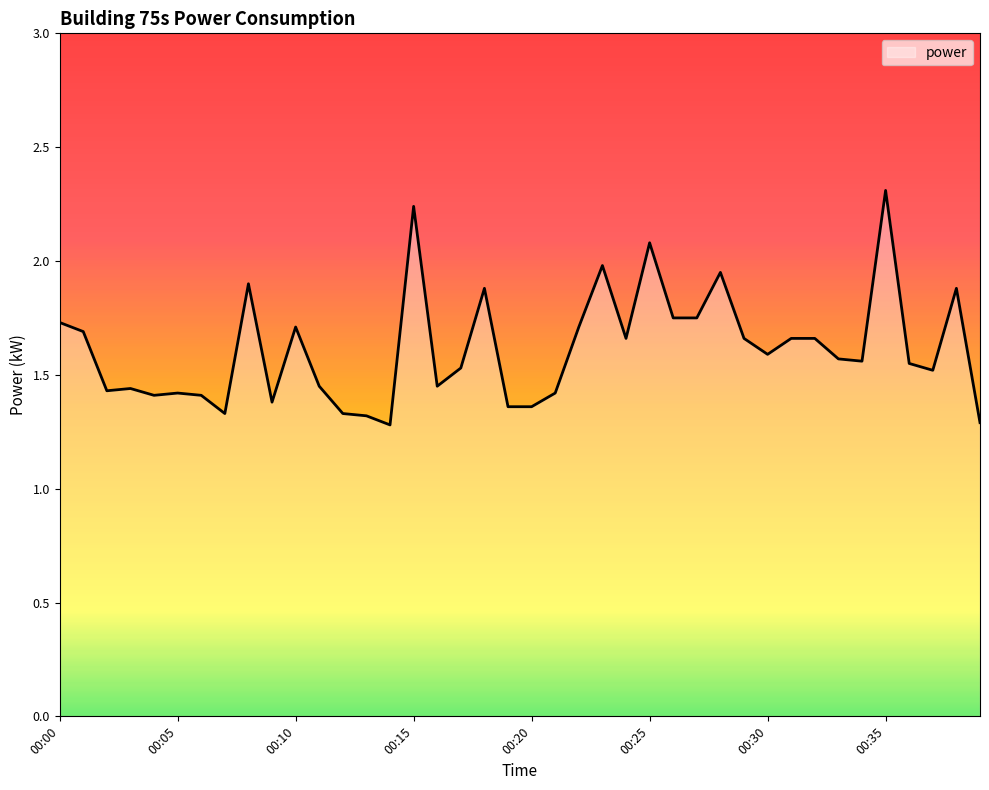

What is the difference between the maximum and minimum values?

1.0